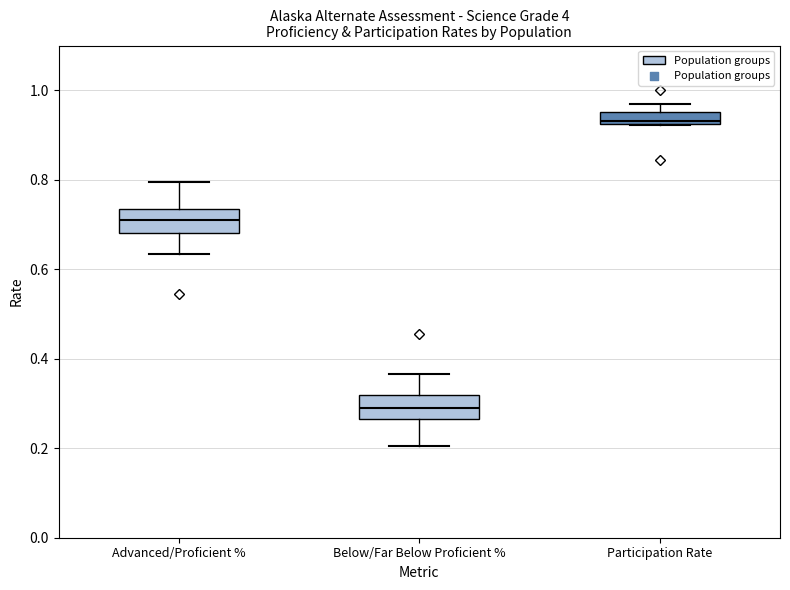

Where does the lower whisker of the box for Below/Far Below Proficient % end on the y-axis? The values are not printed on the chart, so give them approximately, as read against the axis.

0.20